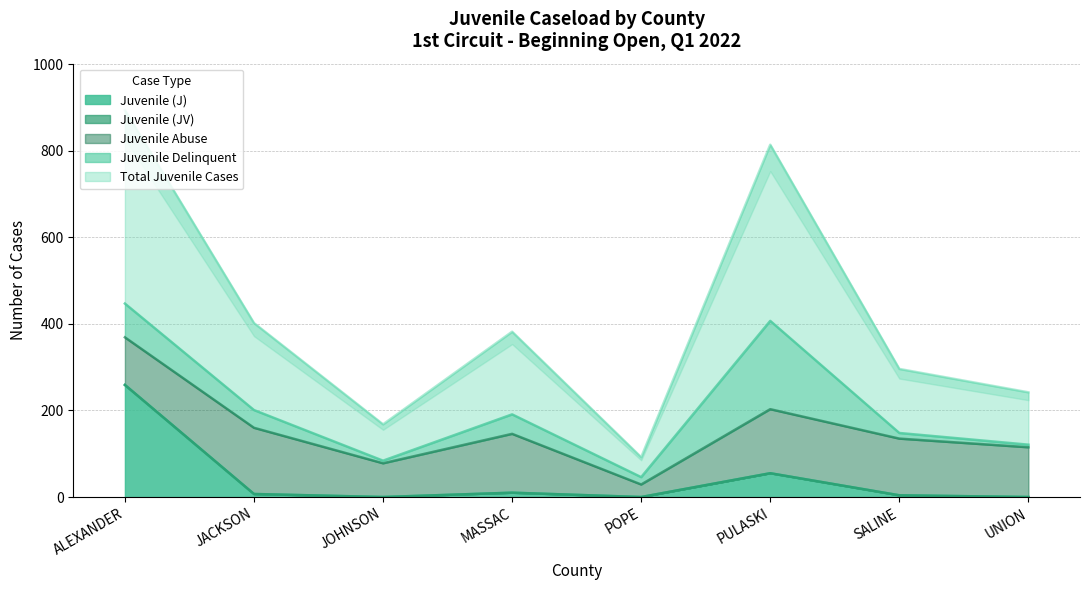

The Juvenile (J) series shows -147 at UNION. True or false?

False